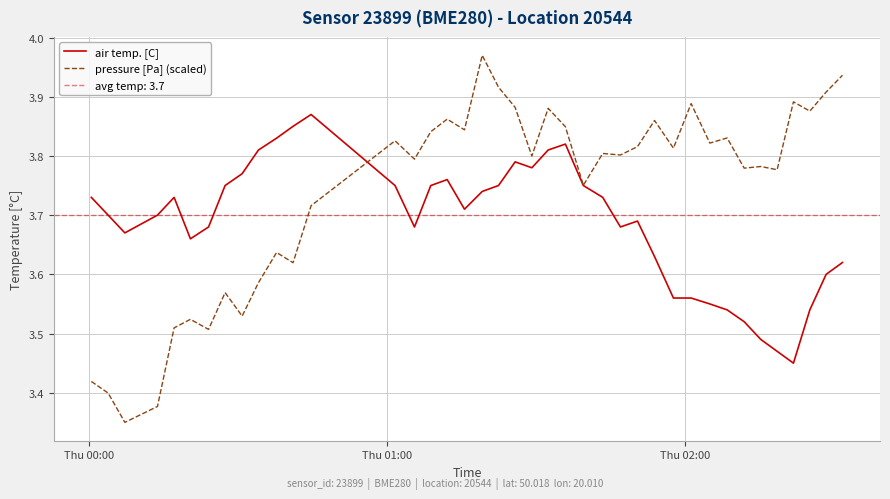

After their last crossing, which series has the higher values: pressure [Pa] (scaled) or air temp. [C]?

pressure [Pa] (scaled)